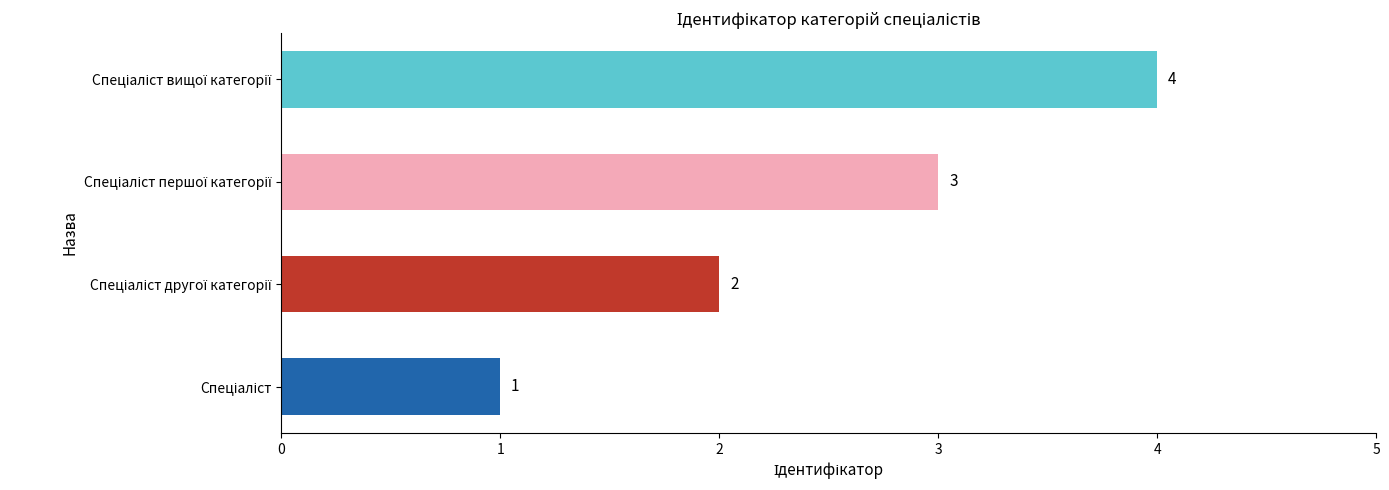

How many bars are there in total?

4